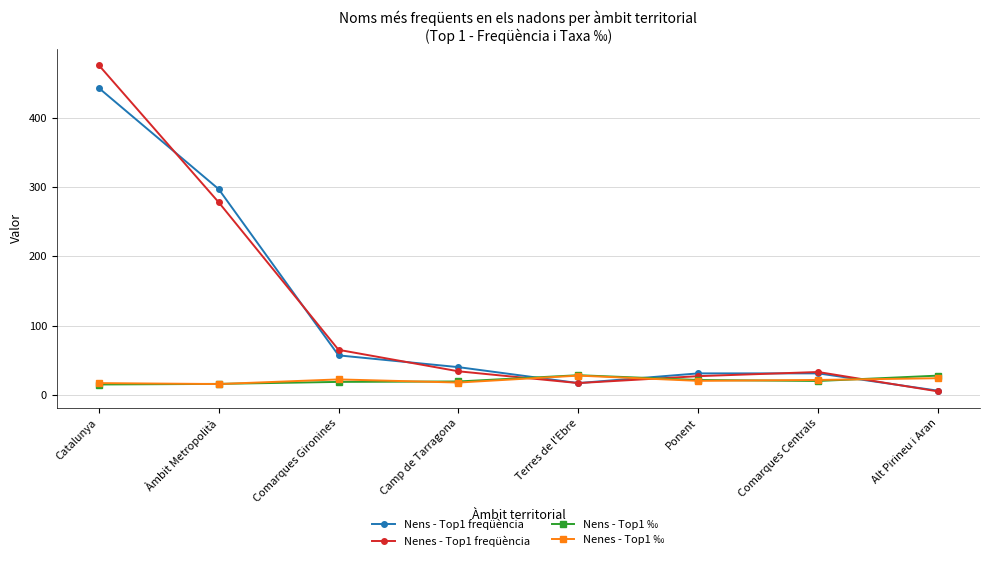

What is the maximum value for Nens - Top1 freqüència?

443.0